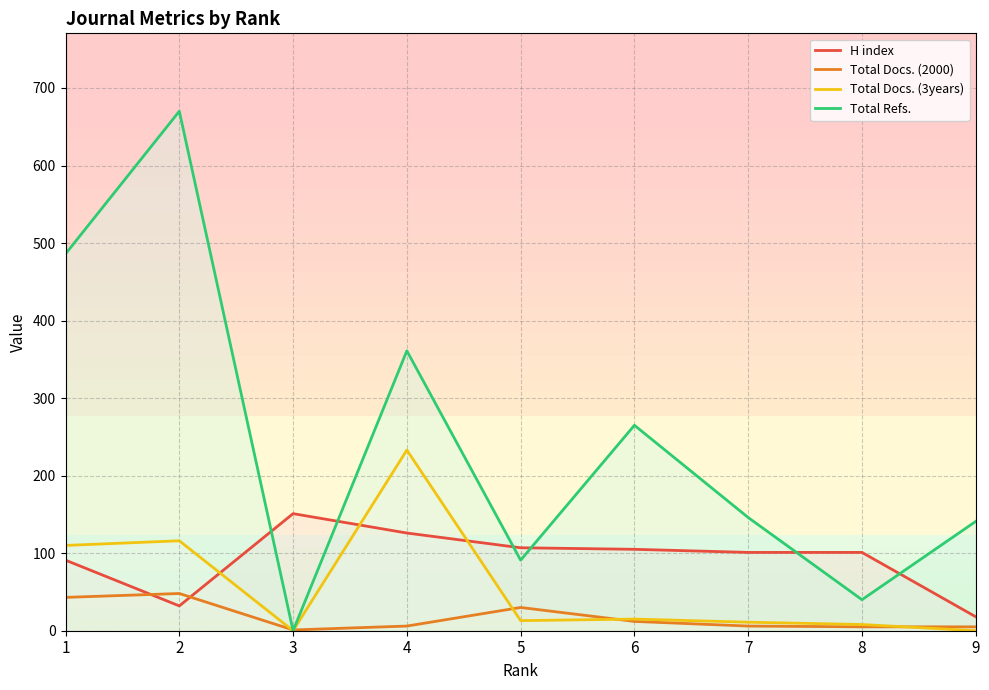

At which category does Total Refs. reach its first local peak?

2